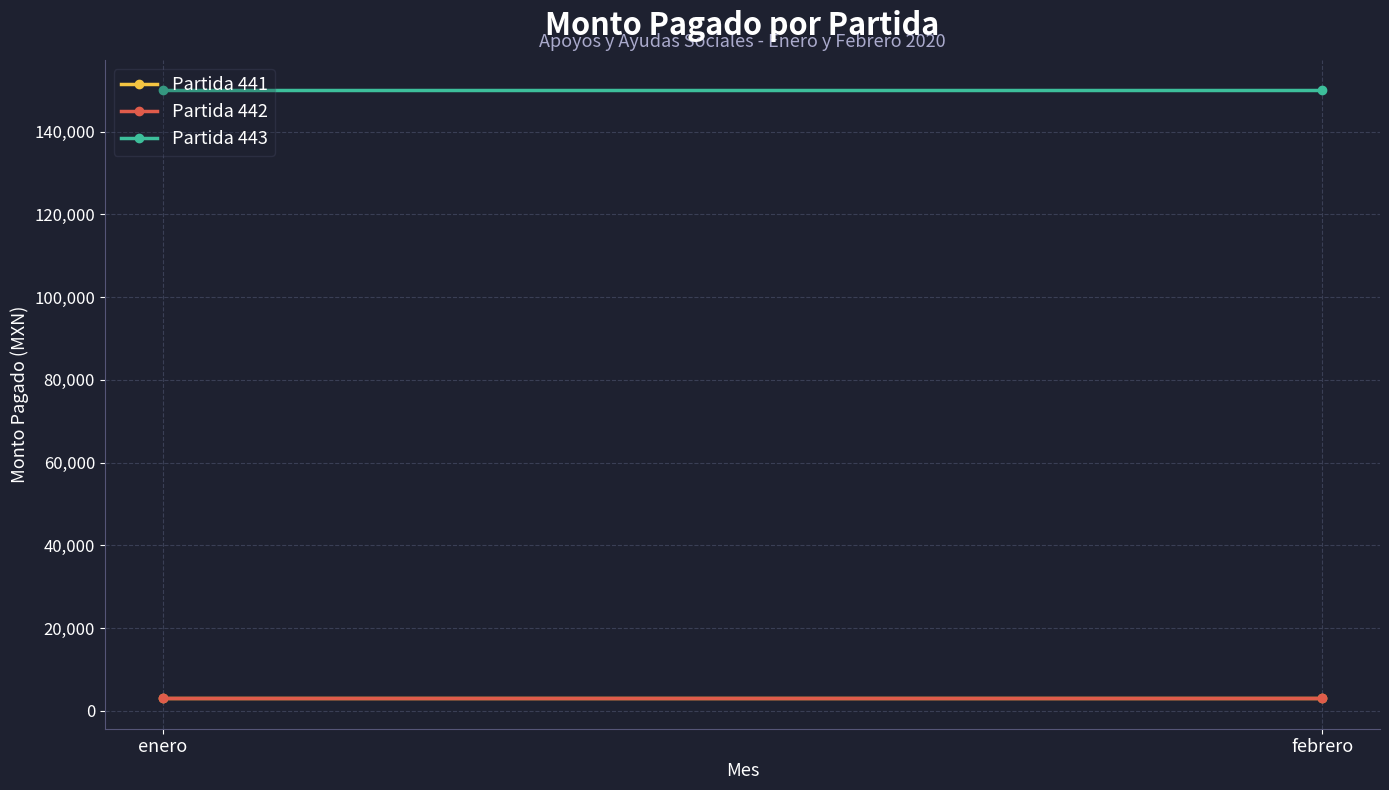

Which series changed the most between enero and febrero?

Partida 441